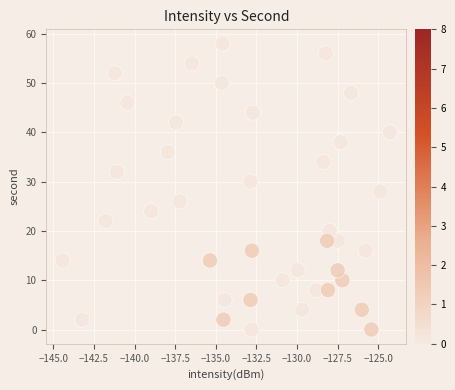

What is the range of Y values (max minus min)?

58